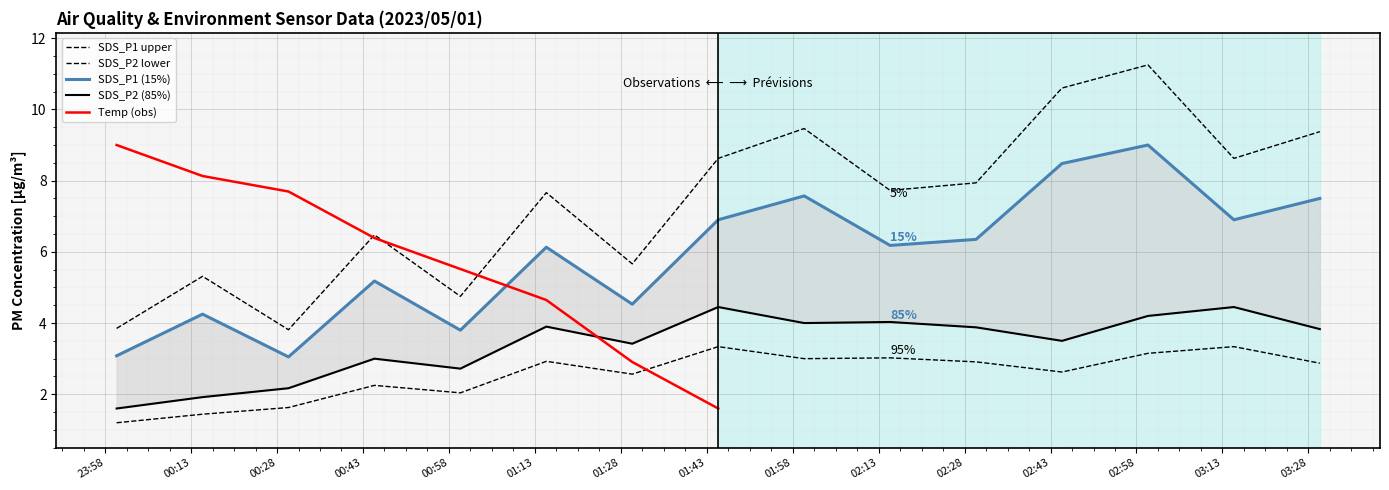

The value of SDS_P1 at 2023/05/01 03:15 is 4.3. True or false?

False